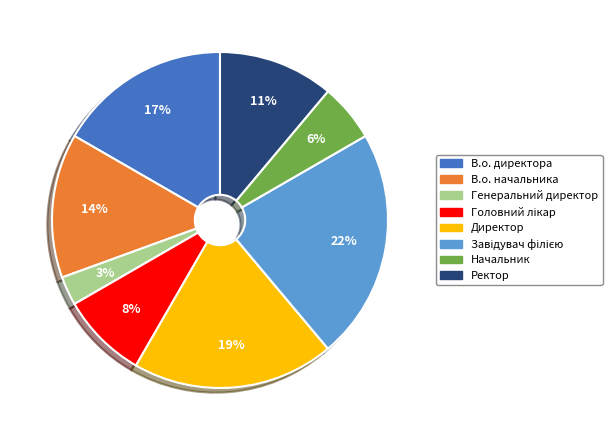

Approximately how many times larger is the value at Начальник compared to Генеральний директор?

2.0